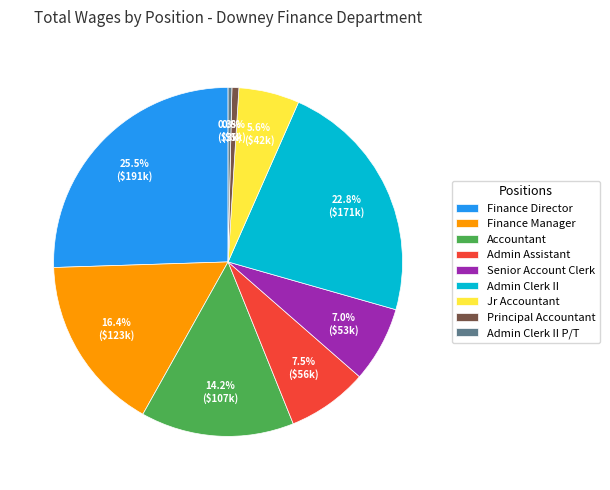

What is the ratio of the value at Admin Assistant to the value at Finance Manager?

0.5